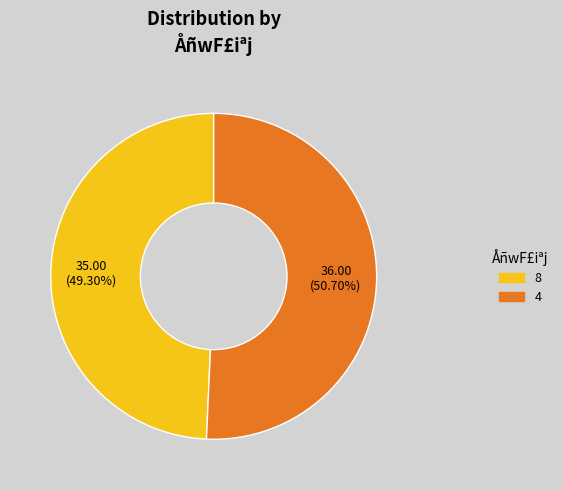

What is the total percentage of 8 and 4?

100.0%